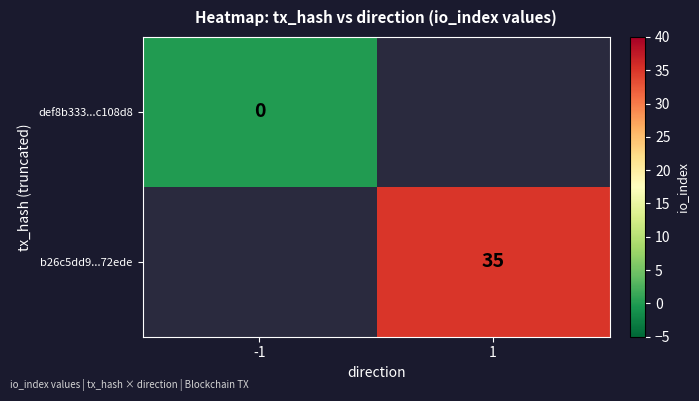

Between 1 and -1, which is larger?

-1